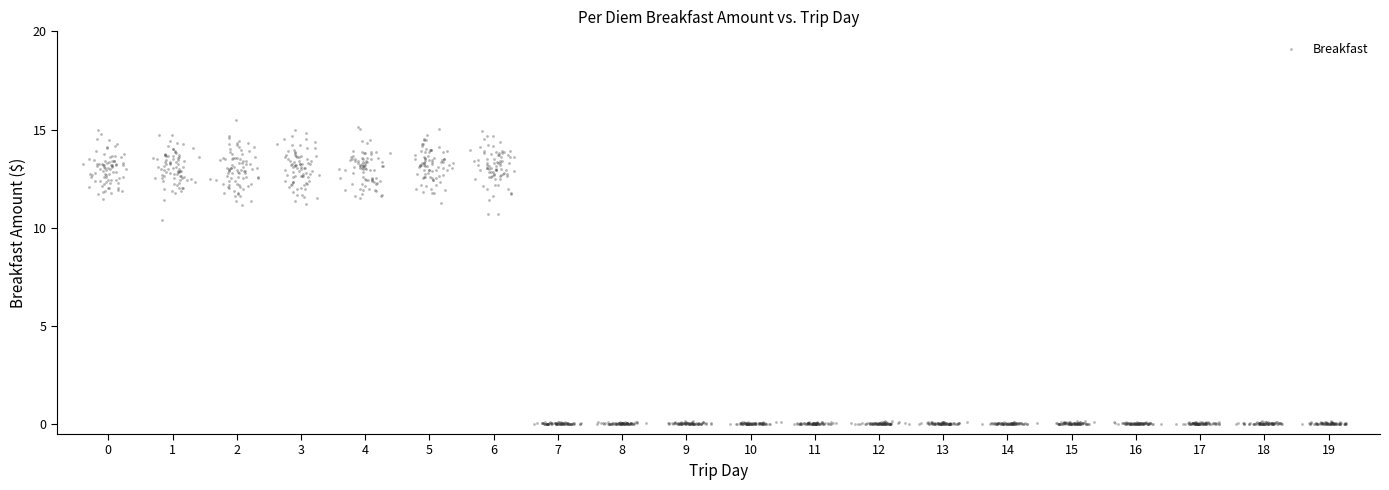

What is the range of X values (max minus min)?

19.7